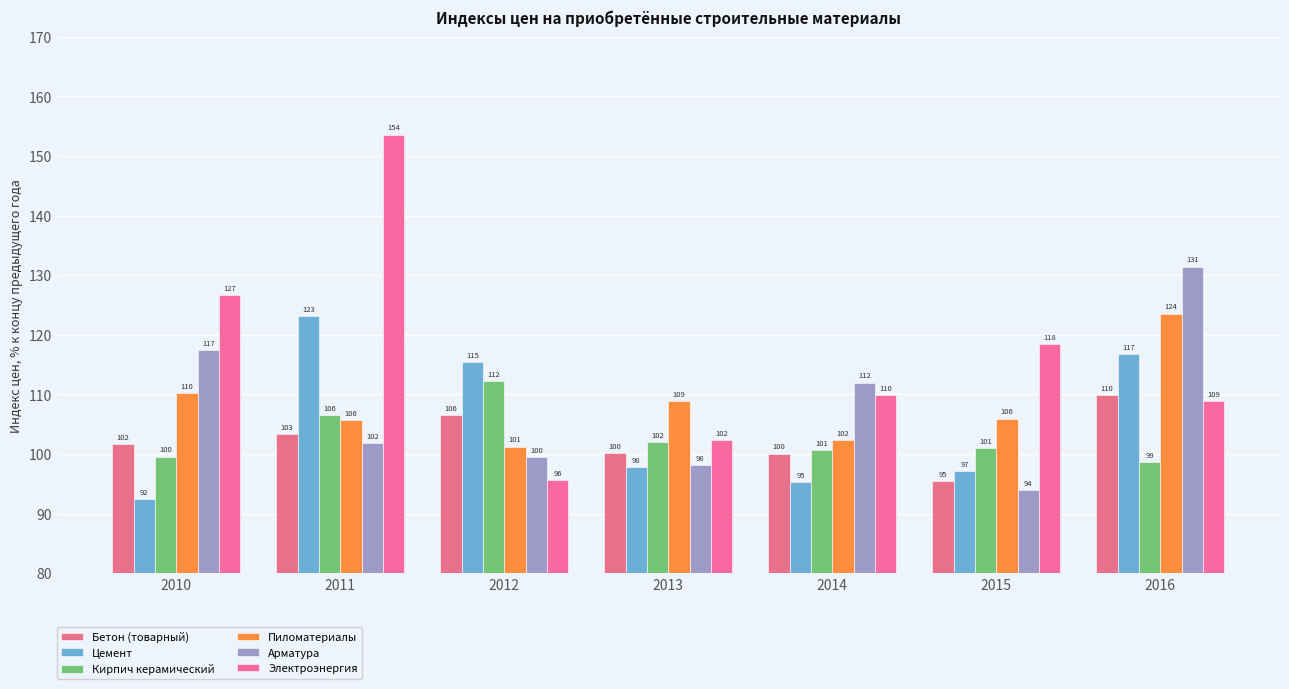

At which label does Электроэнергия first exceed 109?

2010